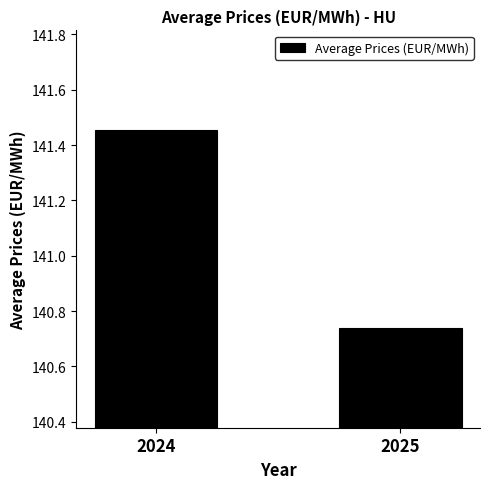

Where is the data nearest to the value 141?

2025